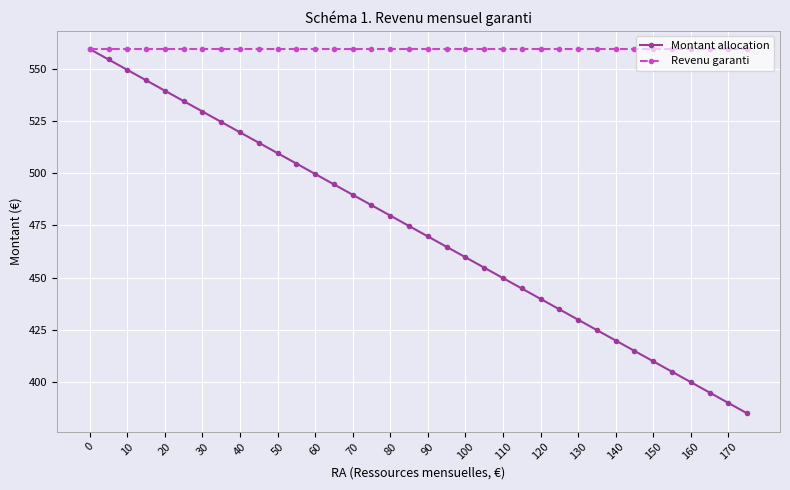

What is the highest value of the Revenu garanti series?

559.7